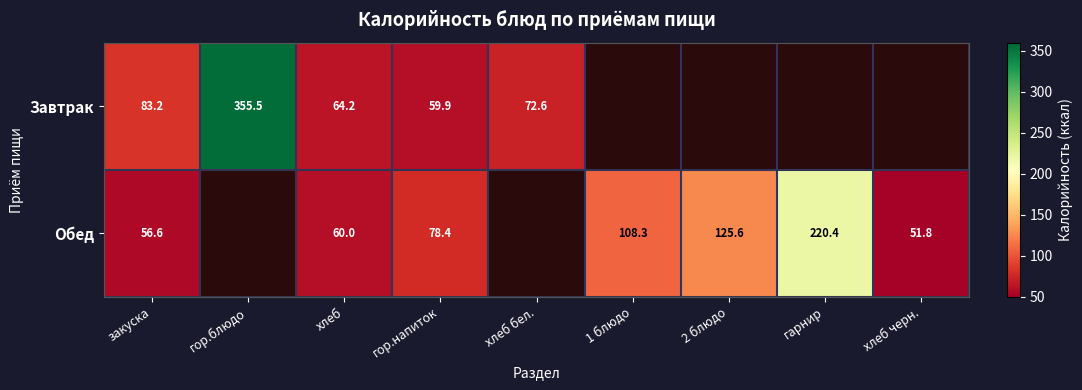

What is the sum of the Завтрак values at хлеб бел. and гор.блюдо?

428.1